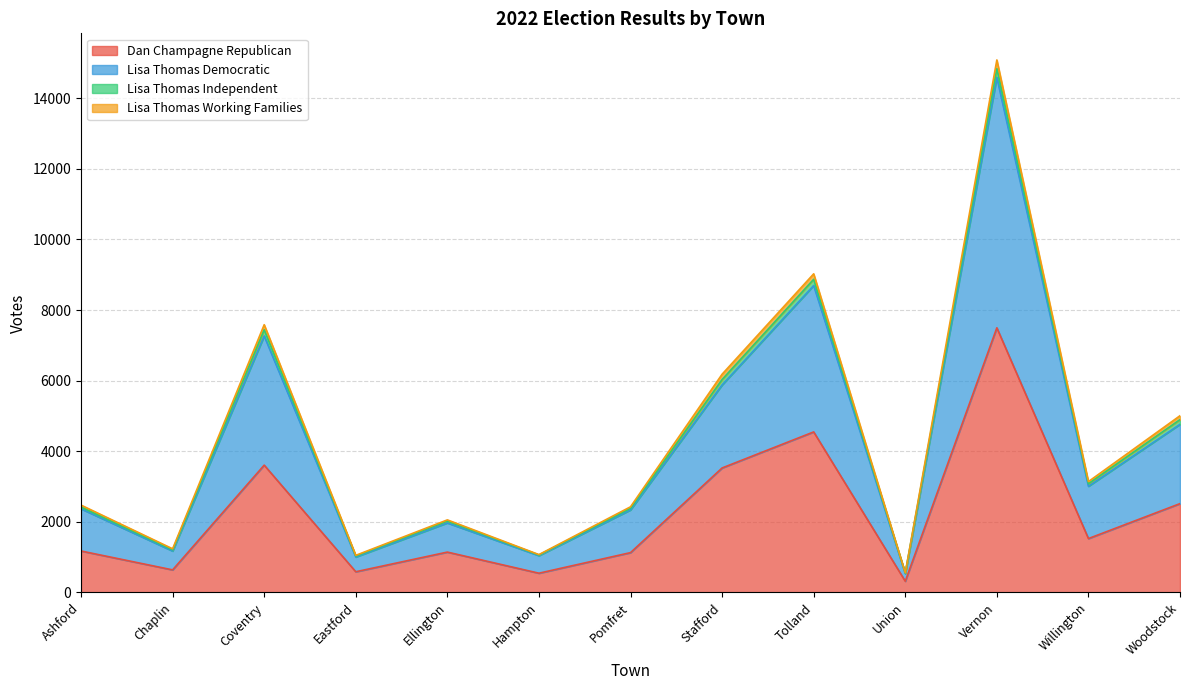

What is the maximum value for Dan Champagne Republican?

7497